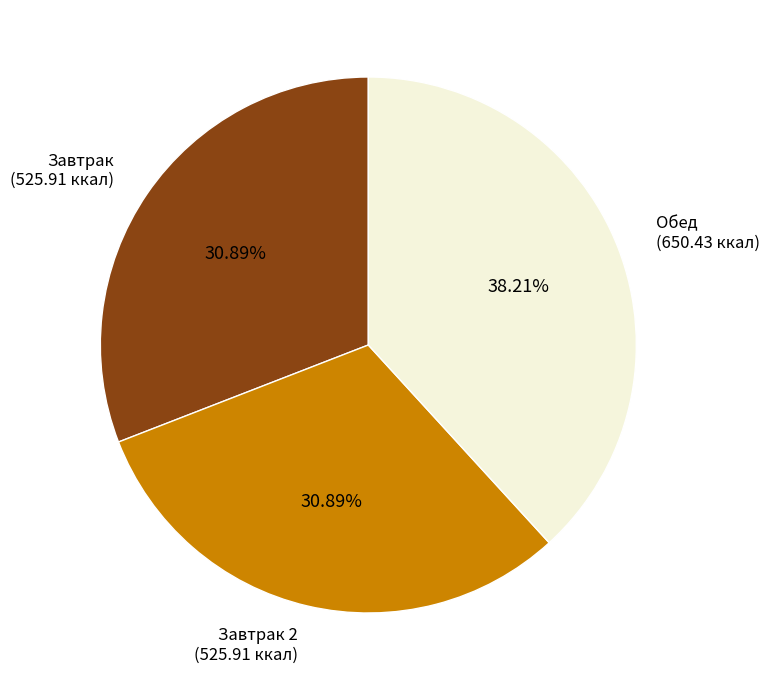

What is the ratio of the value at Завтрак (525.91 ккал) to the value at Завтрак 2 (525.91 ккал)?

1.0